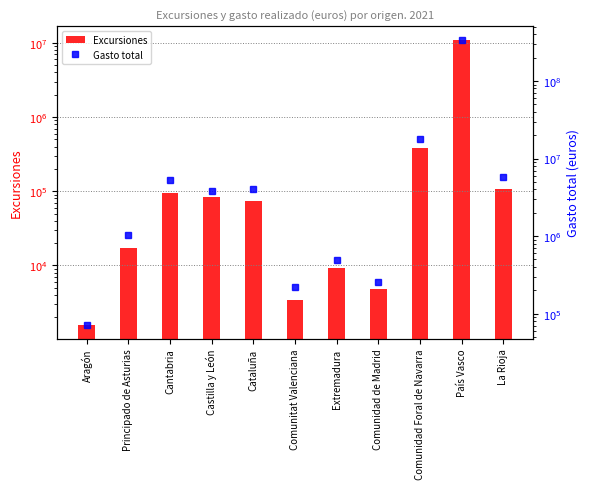

What is the sum of all Gasto total values?

373056385